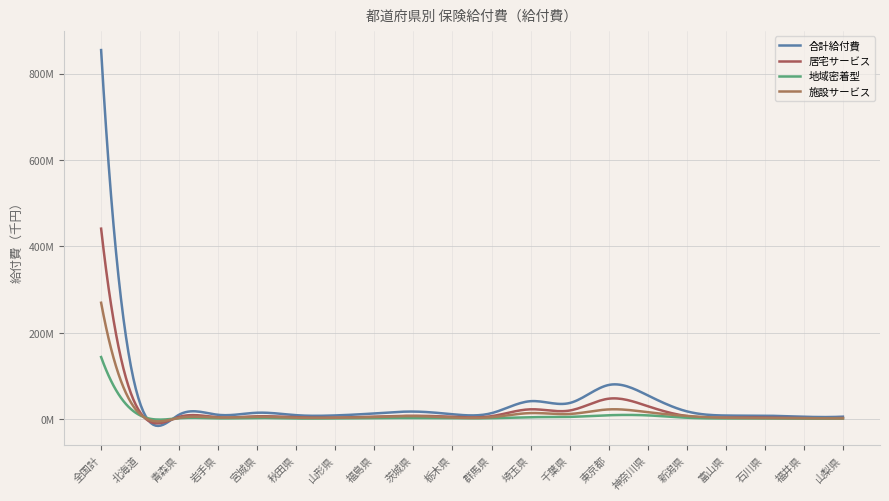

Is this an area chart (filled region under the line)?

No